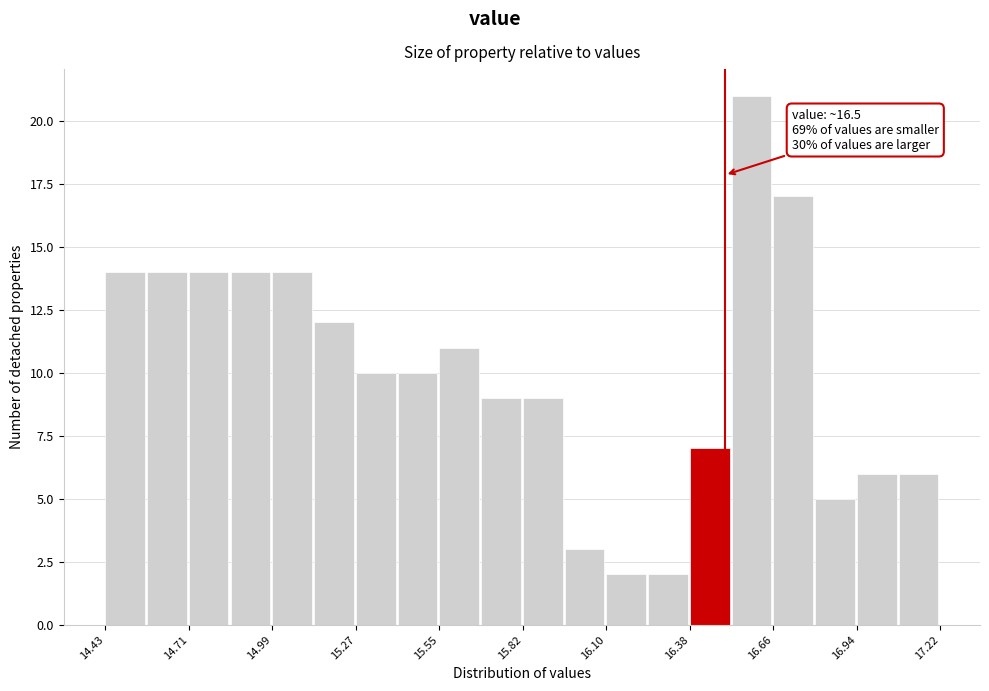

Read against the x-axis, roughly where is the centre of the tallest bar?

16.60